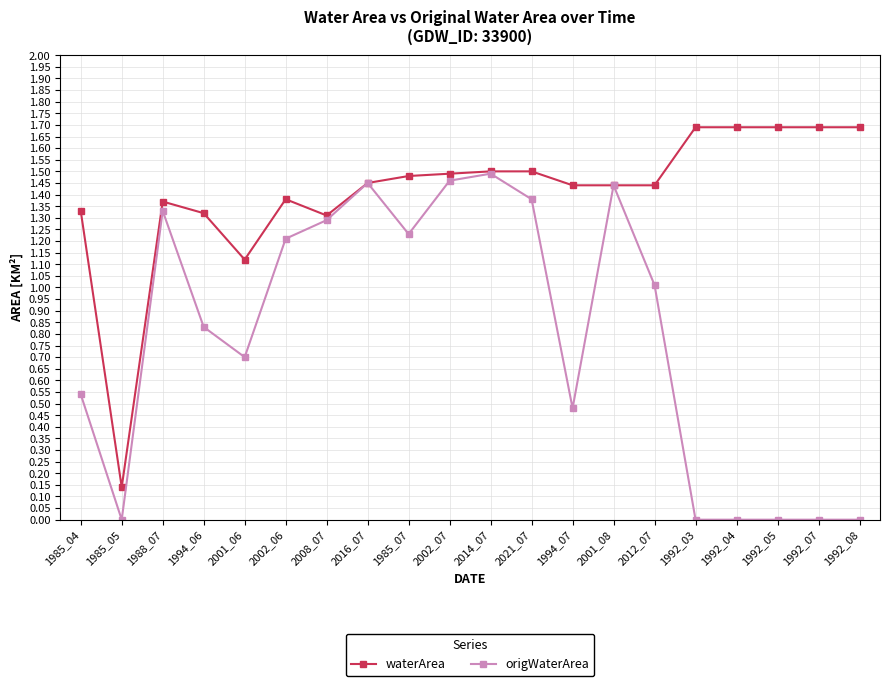

Which series has the largest total across all categories?

waterArea